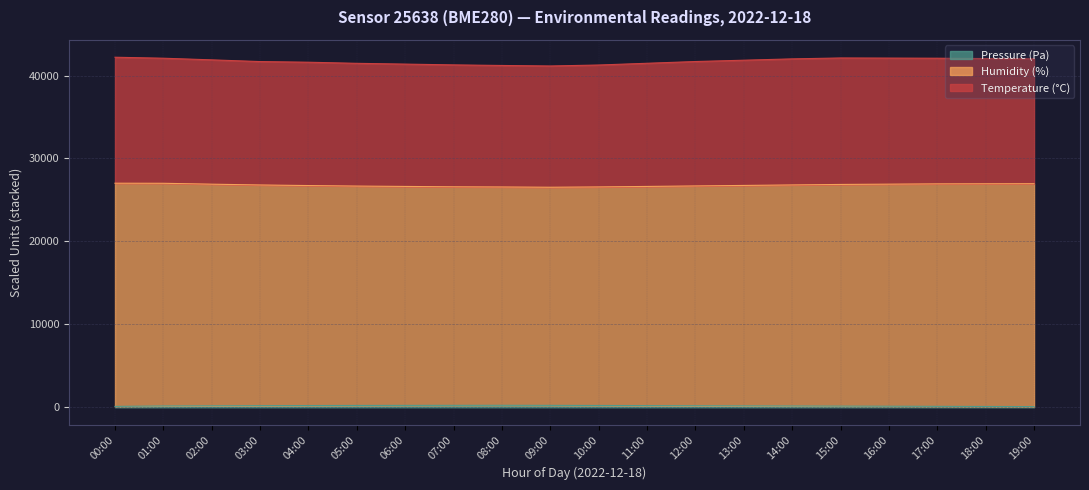

What is the difference between the second highest and minimum values in the Humidity (%) series?

476.6